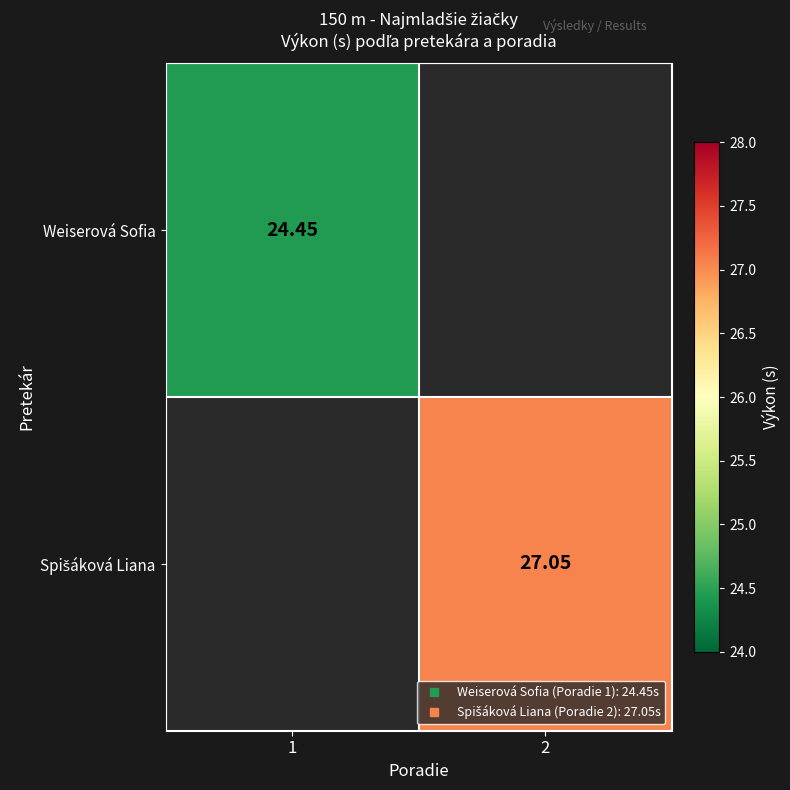

How many categories are shown in the chart?

2